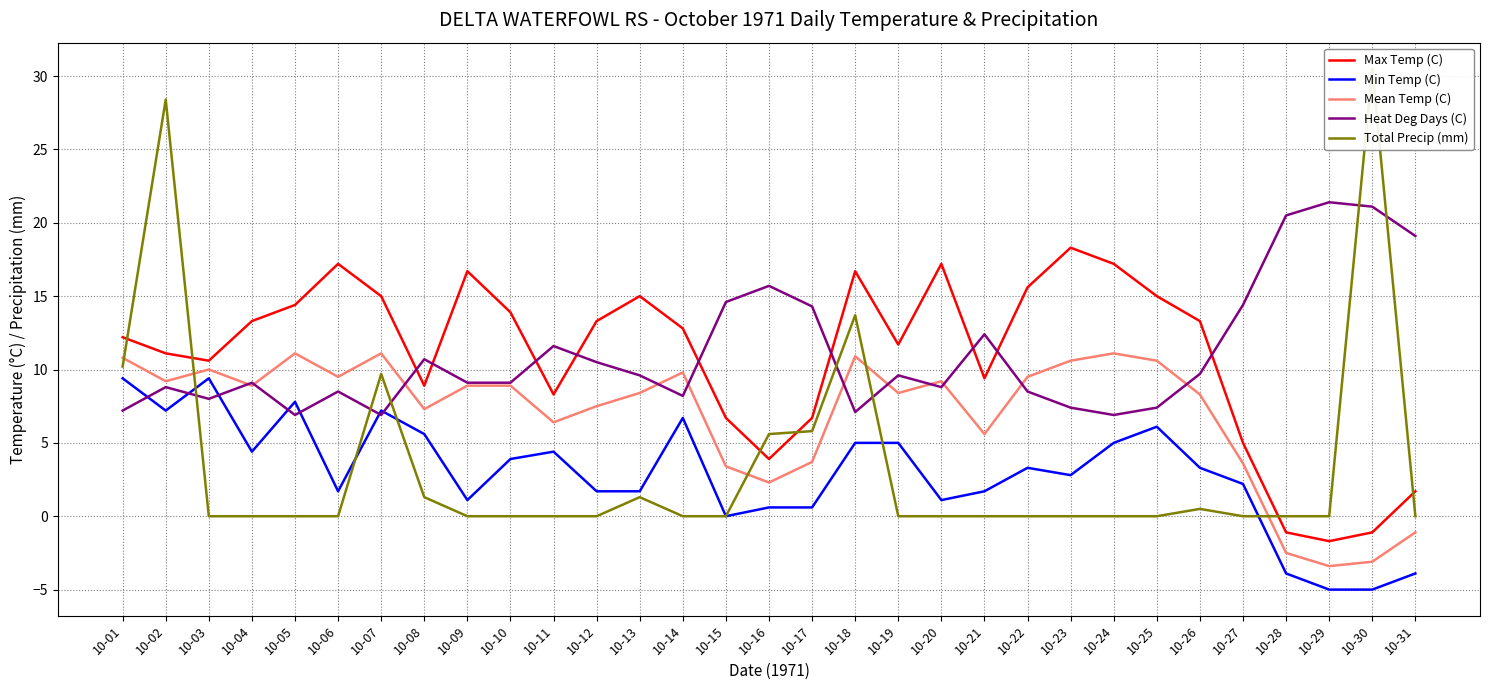

Rank the series at 10-26 from highest to lowest value.

Max Temp (C), Heat Deg Days (C), Mean Temp (C), Min Temp (C), Total Precip (mm)